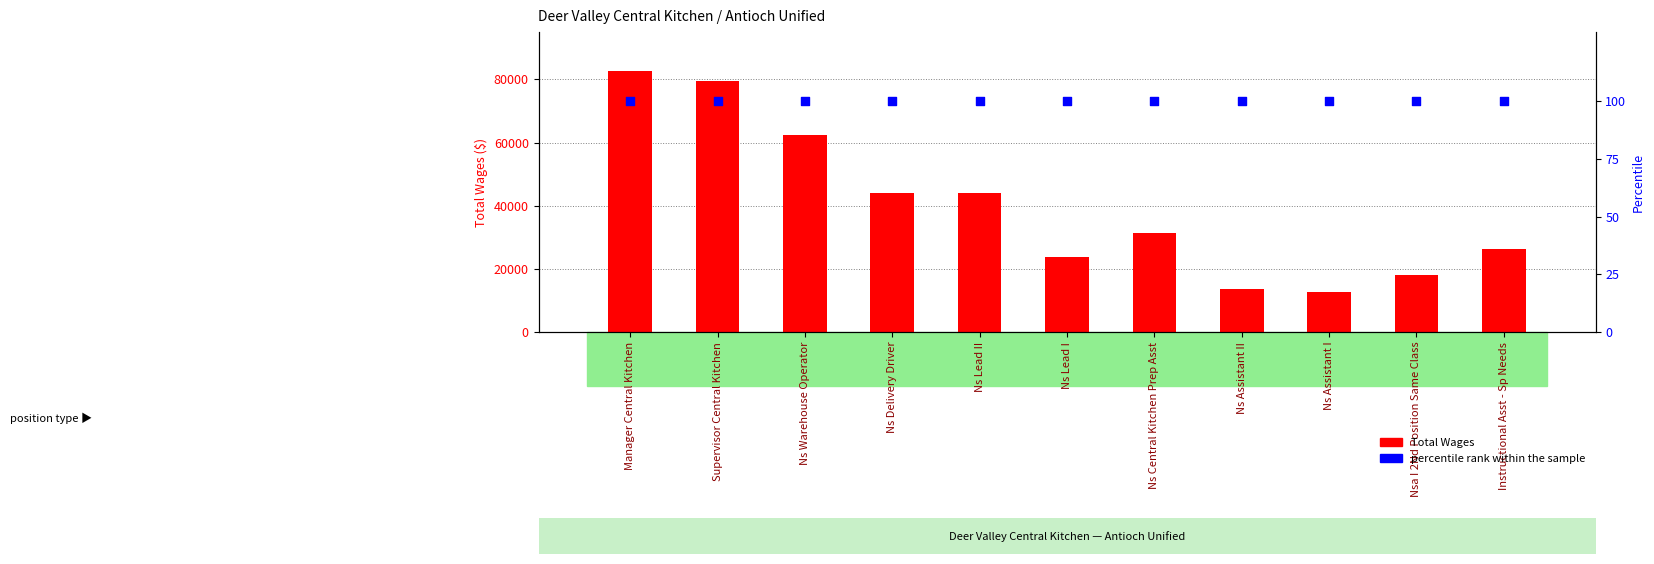

What is the total value across all series at Ns Central Kitchen Prep Asst?

31574.5